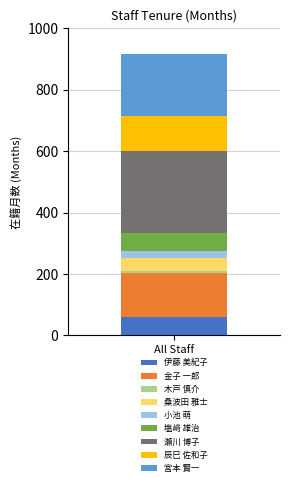

The 伊藤 美紀子 series shows 60 at All Staff. True or false?

True